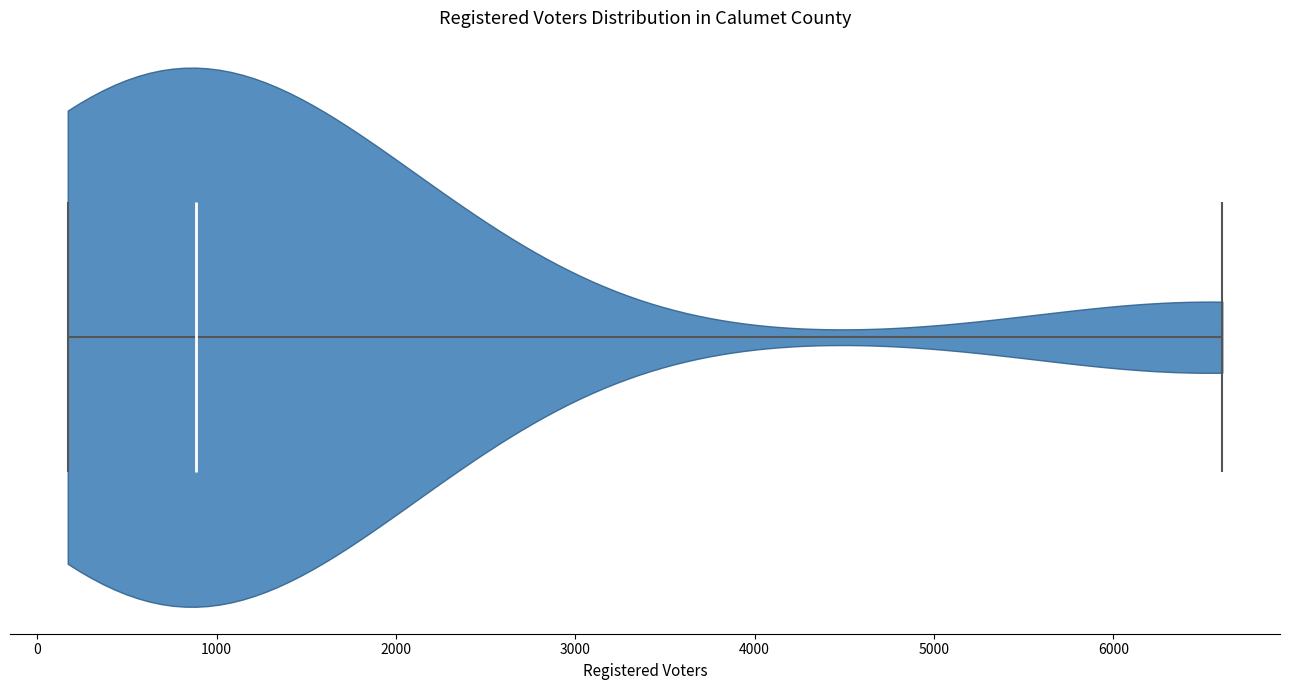

Read this violin plot against the x-axis: where its median line is, and the lowest and highest points the violin reaches. The values are not printed on the chart, so give them approximately, as read against the axis.

median line 900, lowest point 200, highest point 6600